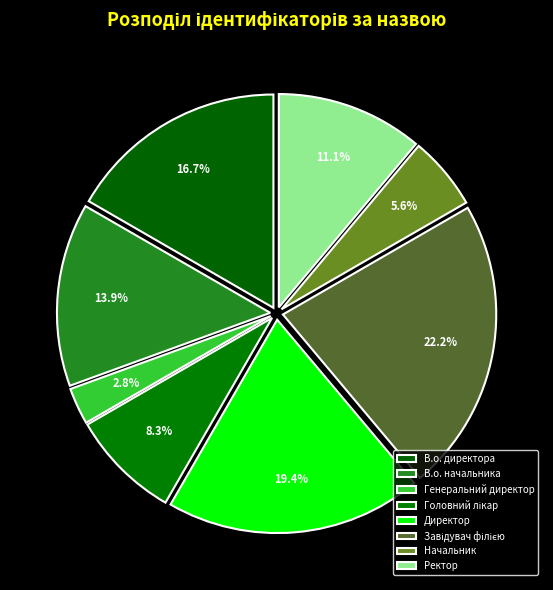

Count the number of slices in the pie.

8